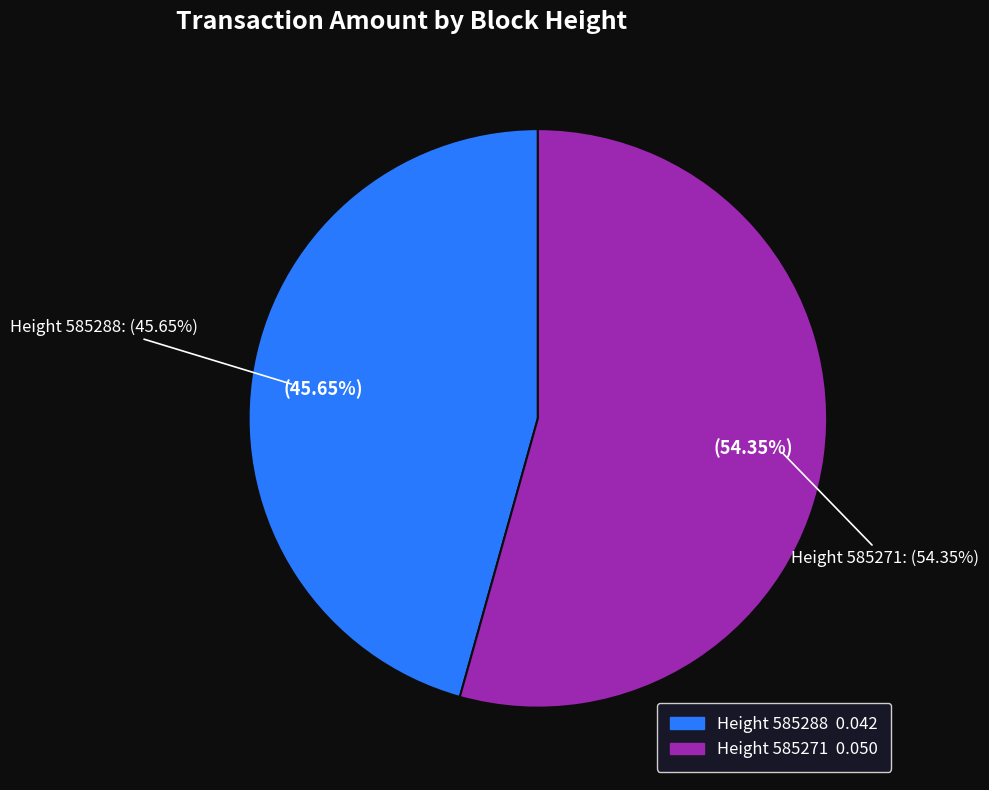

Is it true that 585288 is 46% of the pie?

True